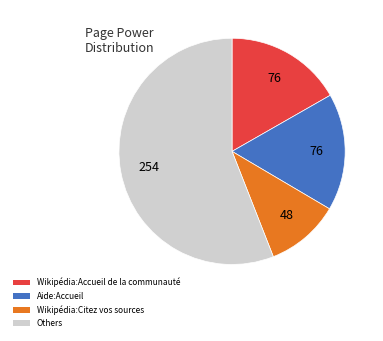

The Others slice represents 63% of the pie. True or false?

False